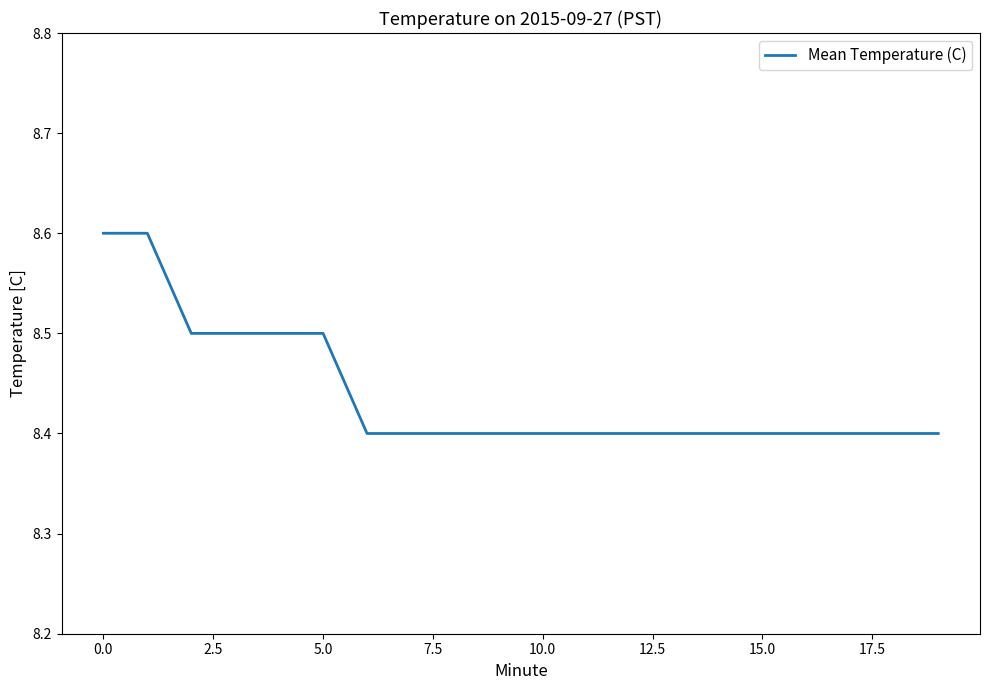

What is the sum of all values?

168.8